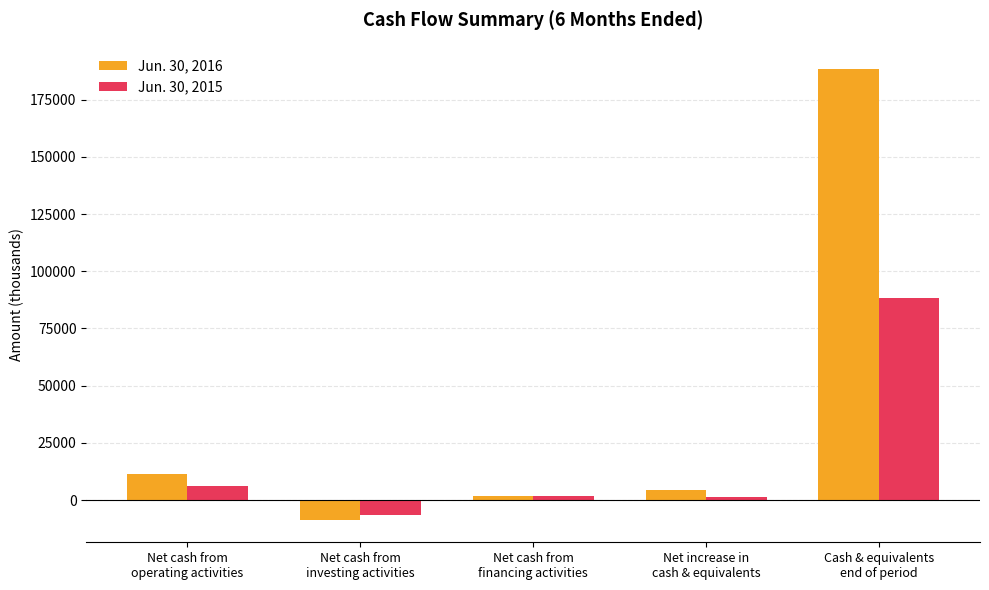

Between Net cash from
investing activities and Cash & equivalents
end of period, which series saw the biggest shift?

Jun. 30, 2016